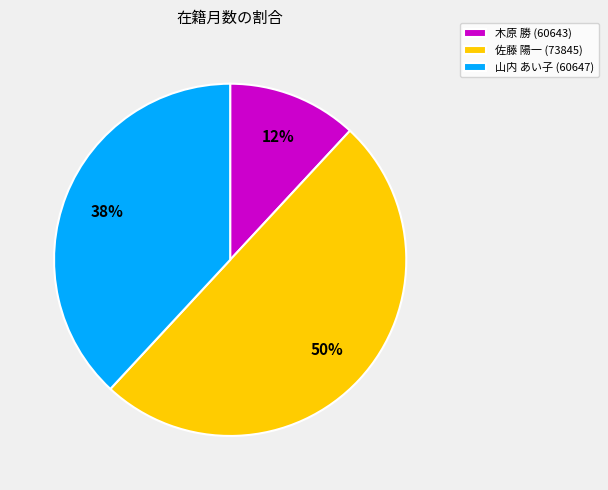

To the nearest percent, what is the difference between the largest and smallest slice percentages?

38%